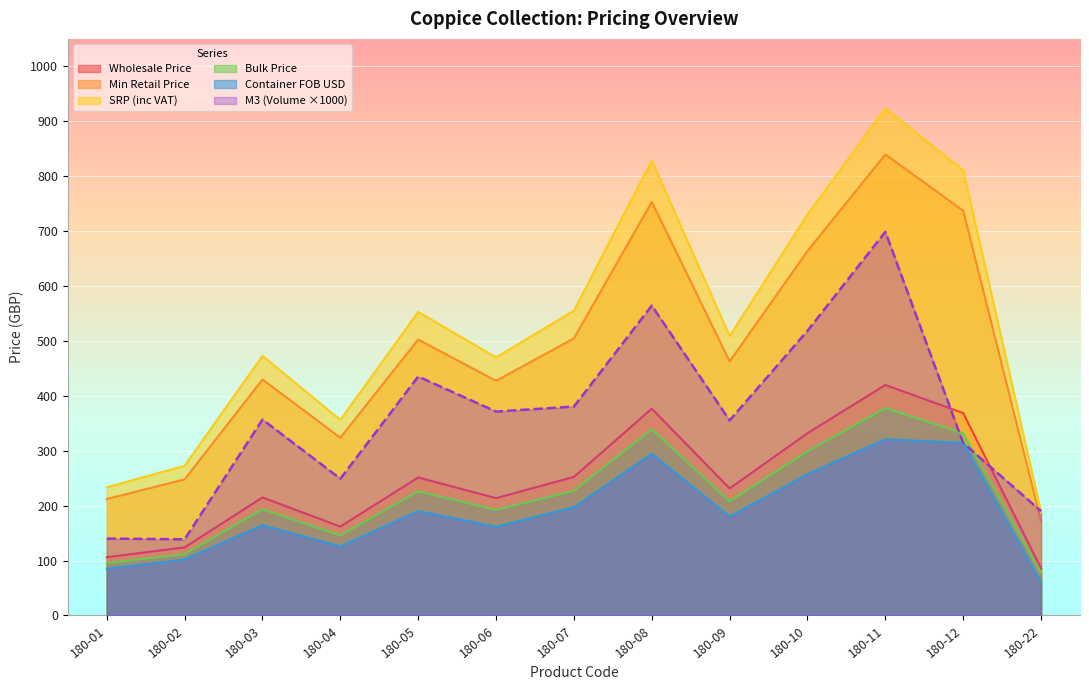

Reading left to right, list all the values displayed in this chart.

M3 (Volume): 180-01=140.0	180-02=138.7	180-03=356.8	180-04=249.0	180-05=435.0	180-06=371.3	180-07=380.4	180-08=564.2	180-09=355.3	180-10=518.4	180-11=698.7	180-12=314.0	180-22=189.9
Wholesale Price: 180-01=106.1	180-02=123.9	180-03=214.9	180-04=161.9	180-05=251.2	180-06=213.7	180-07=252.3	180-08=376.6	180-09=231.3	180-10=331.9	180-11=419.8	180-12=368.5	180-22=85.7
Min Retail Price: 180-01=212.2	180-02=247.9	180-03=429.8	180-04=323.7	180-05=502.5	180-06=427.3	180-07=504.7	180-08=753.1	180-09=462.6	180-10=663.8	180-11=839.5	180-12=737.1	180-22=171.4
SRP (inc VAT): 180-01=233.4	180-02=272.6	180-03=472.8	180-04=356.1	180-05=552.7	180-06=470.0	180-07=555.1	180-08=828.4	180-09=508.9	180-10=730.2	180-11=923.5	180-12=810.8	180-22=188.5
Bulk Price: 180-01=95.5	180-02=111.5	180-03=193.4	180-04=145.7	180-05=226.1	180-06=192.3	180-07=227.1	180-08=338.9	180-09=208.2	180-10=298.7	180-11=377.8	180-12=331.7	180-22=77.1
Container FOB USD: 180-01=85.1	180-02=102.1	180-03=164.4	180-04=126.0	180-05=190.2	180-06=161.6	180-07=197.2	180-08=294.7	180-09=180.1	180-10=257.5	180-11=320.9	180-12=314.4	180-22=60.3